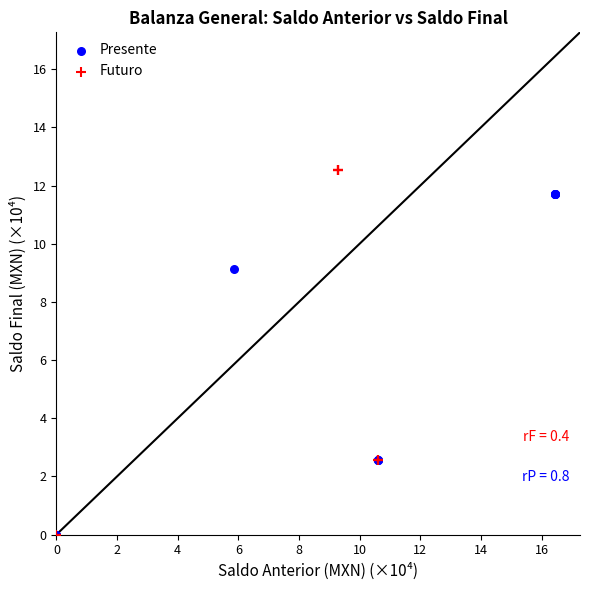

Which series has the largest Y range (max minus min)?

Futuro